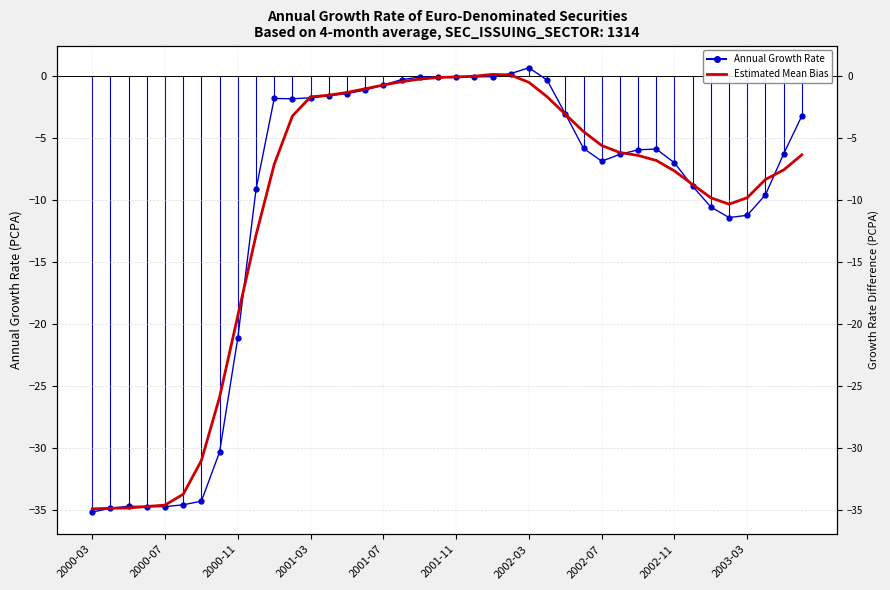

How many negative values does the Estimated Mean Bias series have?

37